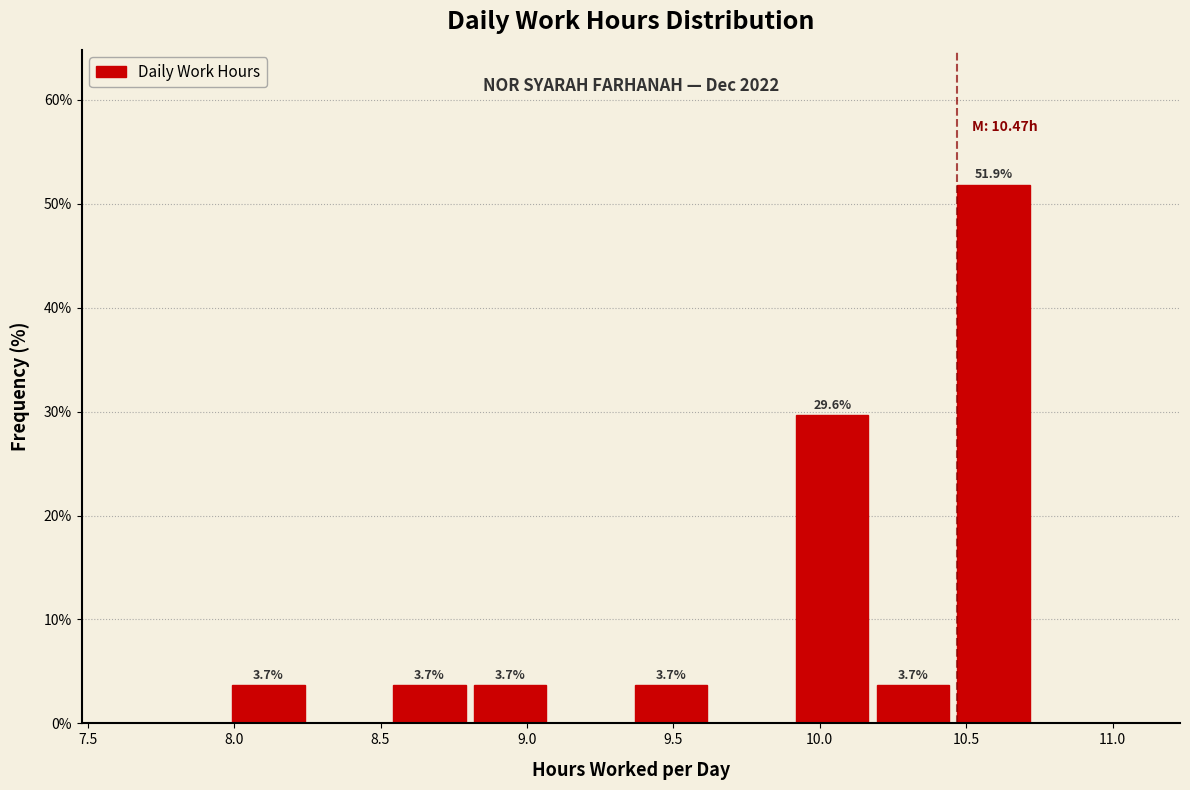

Over which range of the x-axis is the bar tallest?

10.455 to 10.730